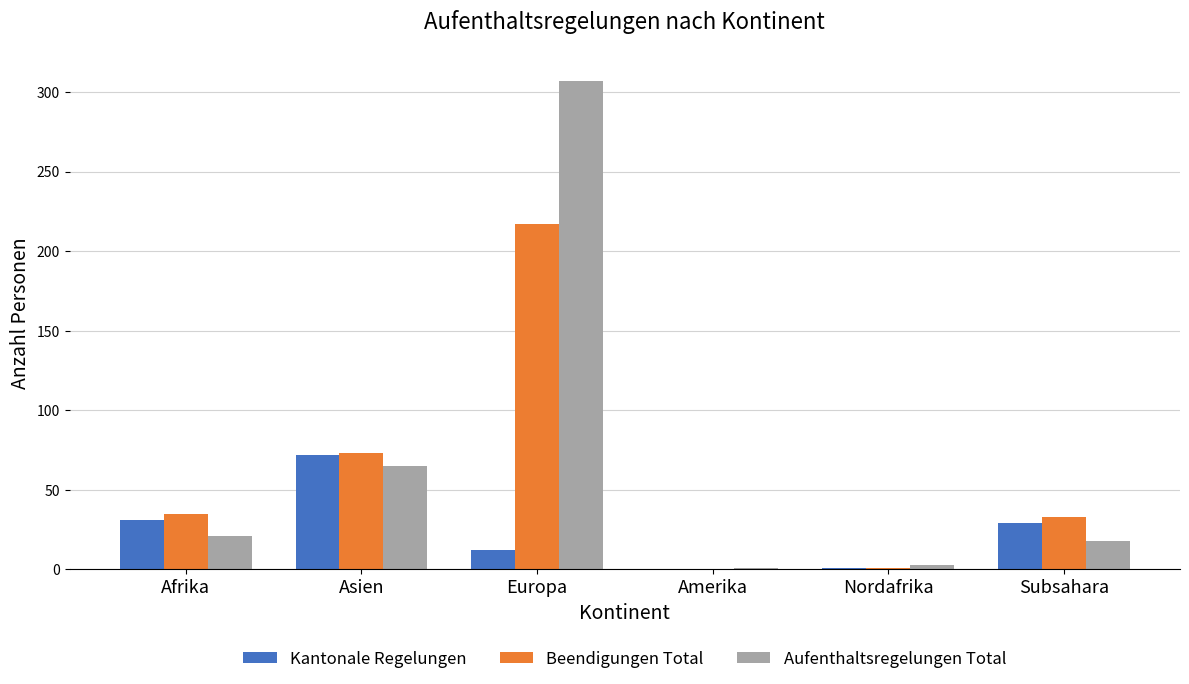

Which series has the largest range (max minus min)?

Aufenthaltsregelungen Total